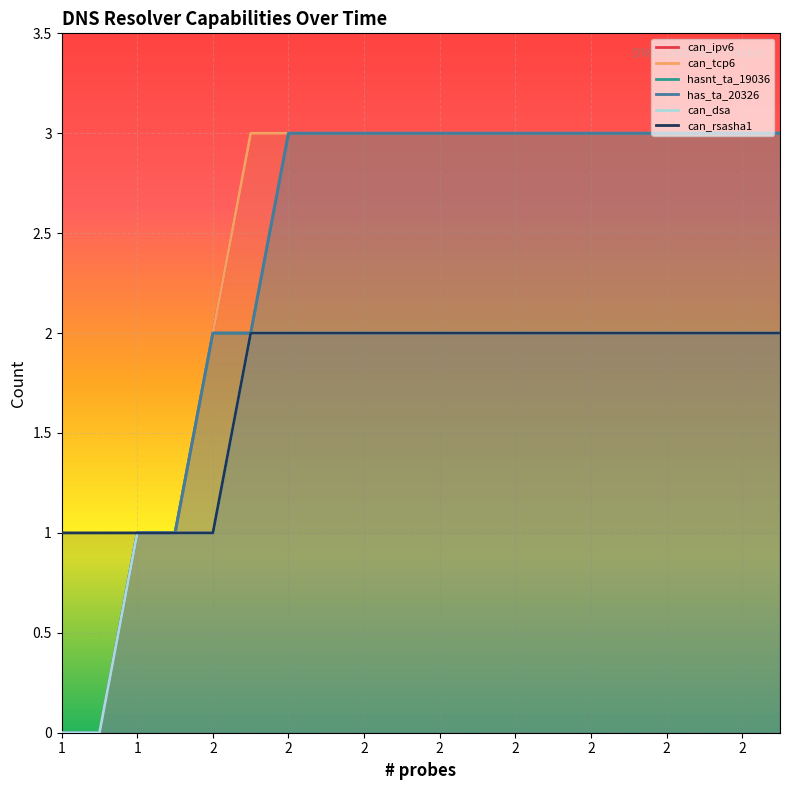

Reading left to right, what are all the values shown in this chart?

can_ipv6: 0	0	1	1	2	3	3	3	3	3	3	3	3	3	3	3	3	3	3	3
can_tcp6: 0	0	1	1	2	3	3	3	3	3	3	3	3	3	3	3	3	3	3	3
hasnt_ta_19036: 0	0	1	1	2	2	3	3	3	3	3	3	3	3	3	3	3	3	3	3
has_ta_20326: 0	0	1	1	2	2	3	3	3	3	3	3	3	3	3	3	3	3	3	3
can_dsa: 0	0	1	1	1	2	2	2	2	2	2	2	2	2	2	2	2	2	2	2
can_rsasha1: 1	1	1	1	1	2	2	2	2	2	2	2	2	2	2	2	2	2	2	2